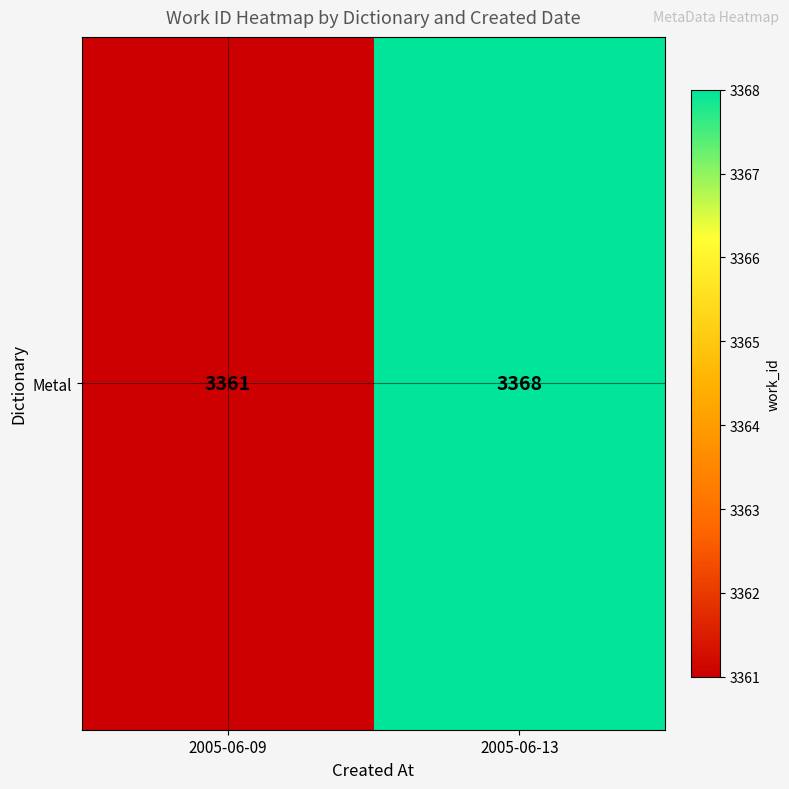

What is the difference between the maximum and minimum values?

7